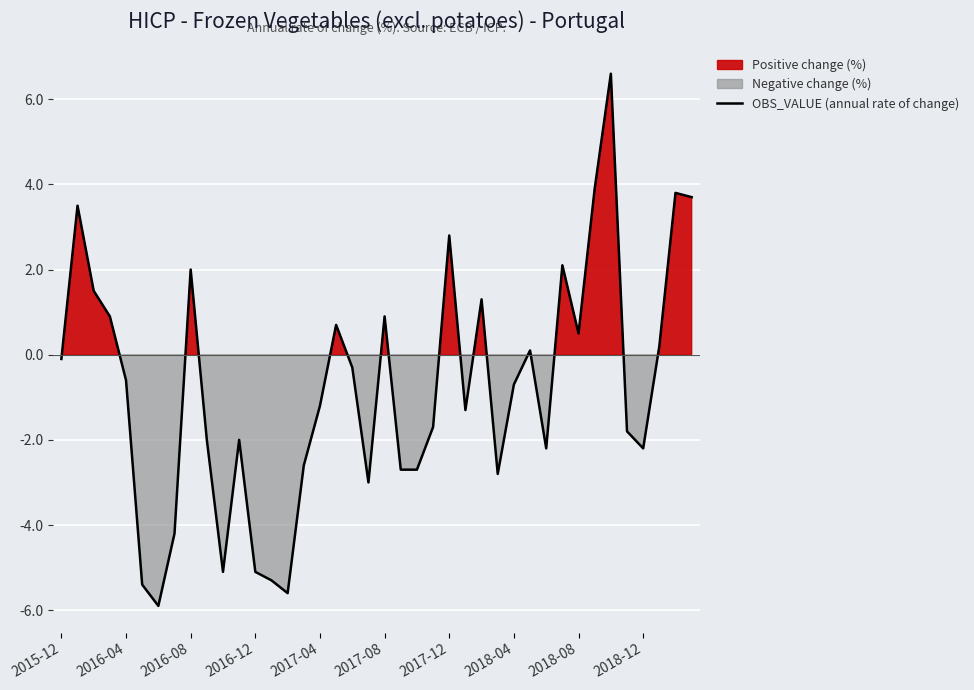

What is the lowest value of the OBS_VALUE (annual rate of change) series?

-5.9